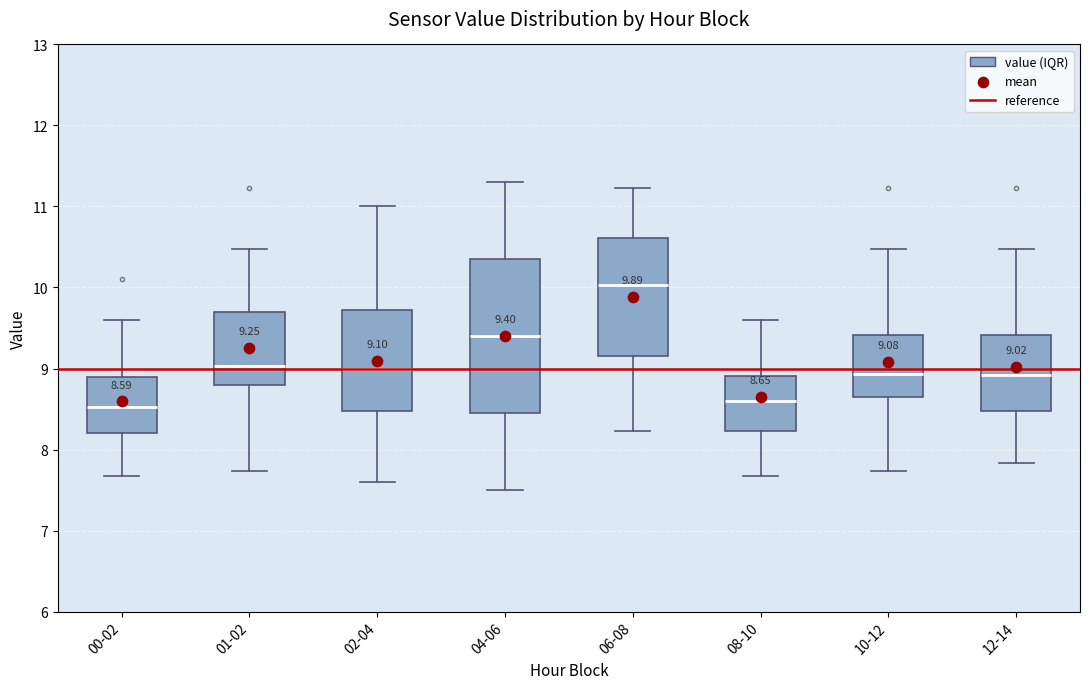

Which box's median line is the highest?

06-08